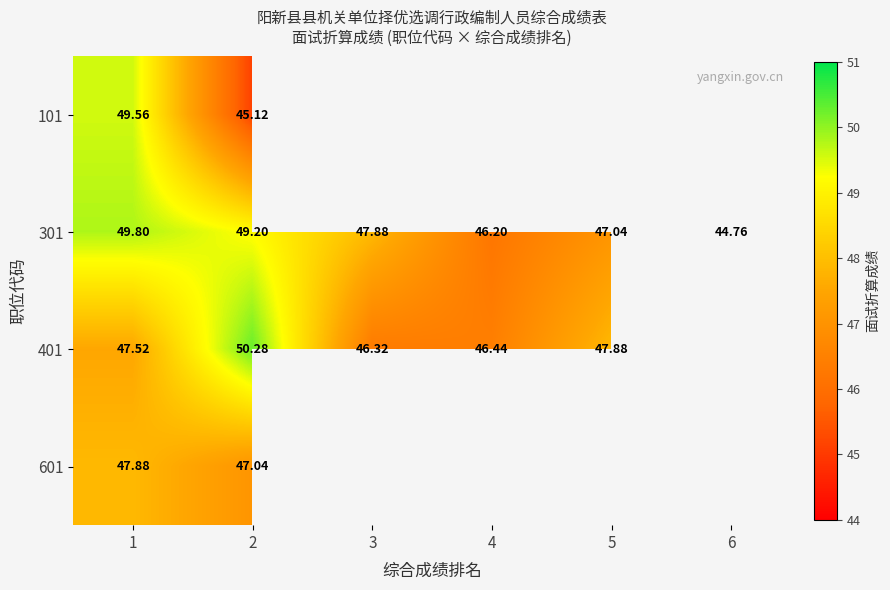

The 301 series shows 47.9 at 3. True or false?

True